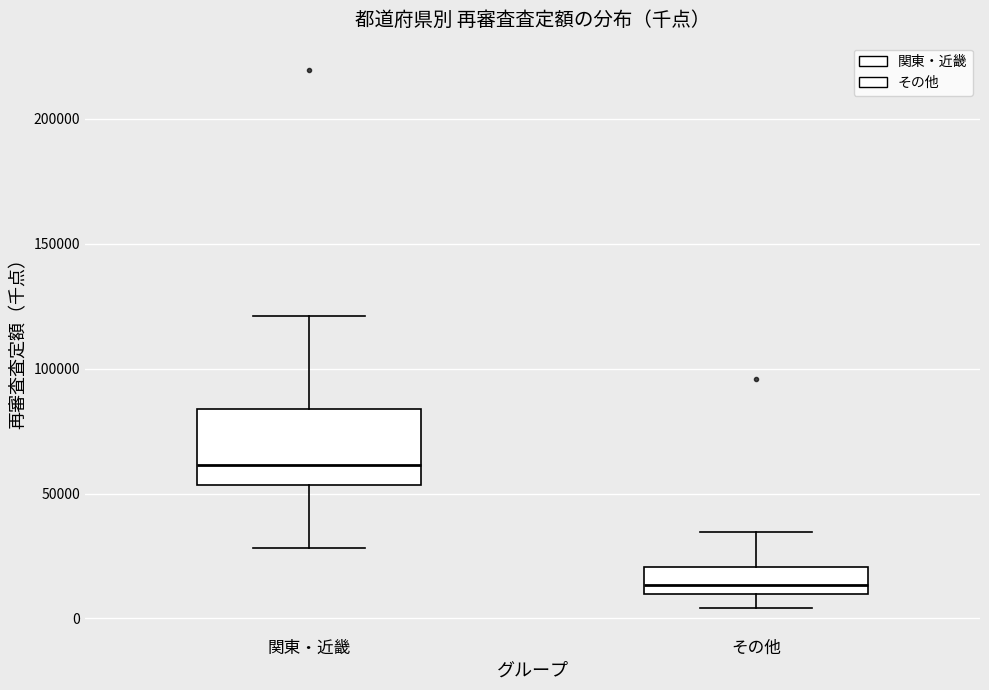

Where is the lower edge of the box for その他 on the y-axis? The values are not printed on the chart, so give them approximately, as read against the axis.

10000